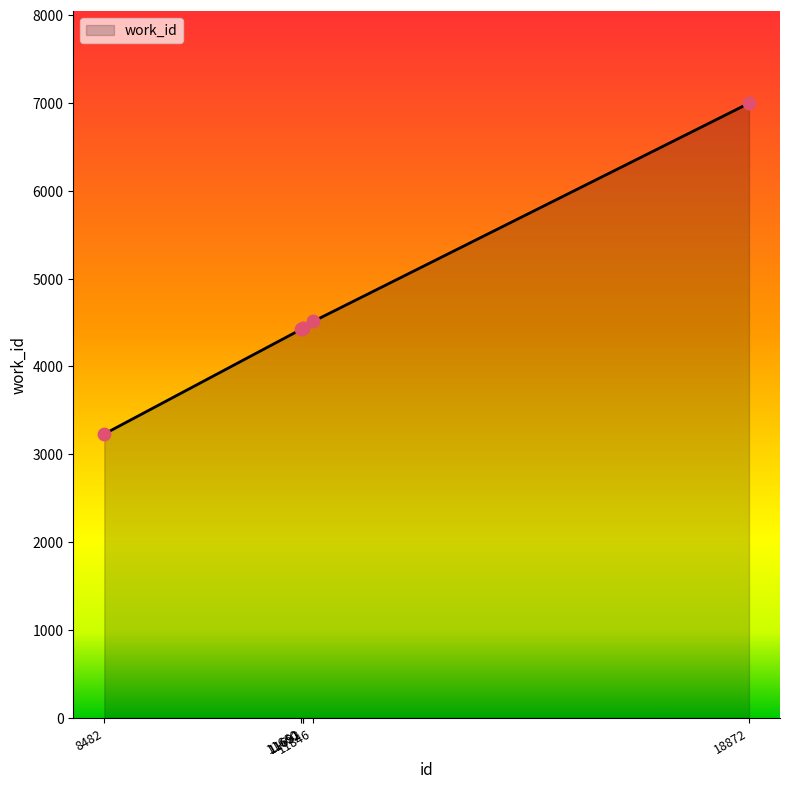

Approximately how many times larger is the value at 11660 compared to 11692?

1.0